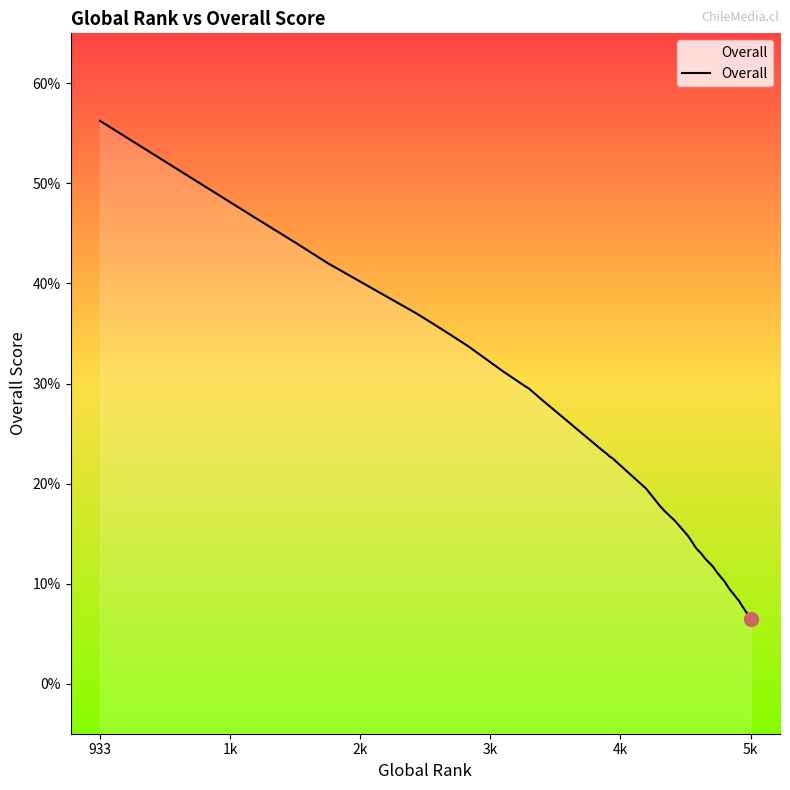

What is the maximum value shown in the chart?

56.2